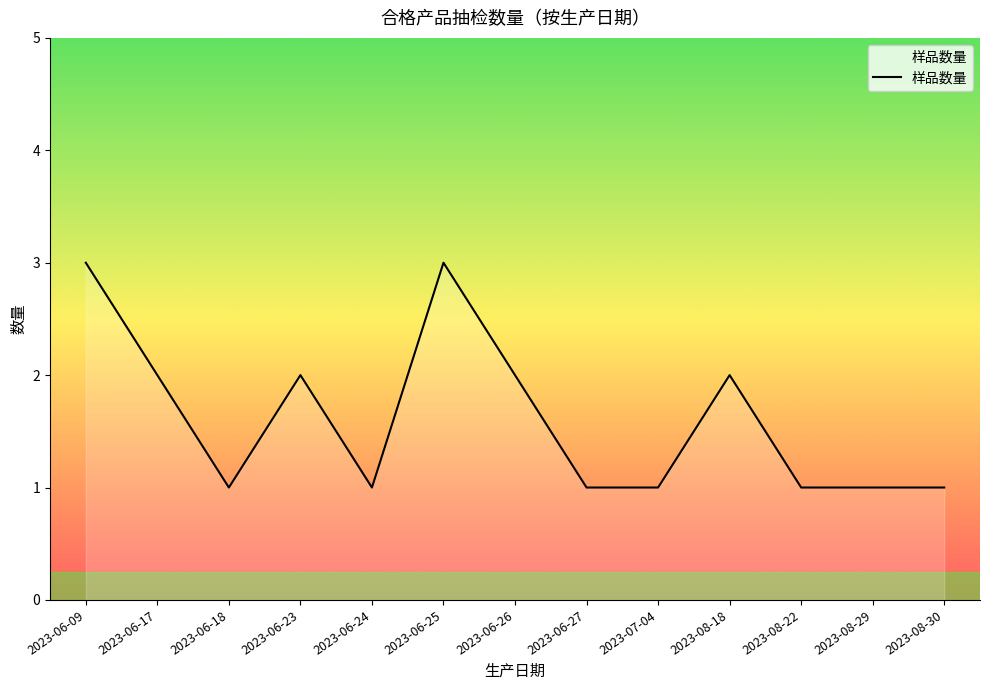

Reading left to right, transcribe all the data shown in this chart.

2023-06-09=3	2023-06-17=2	2023-06-18=1	2023-06-23=2	2023-06-24=1	2023-06-25=3	2023-06-26=2	2023-06-27=1	2023-07-04=1	2023-08-18=2	2023-08-22=1	2023-08-29=1	2023-08-30=1